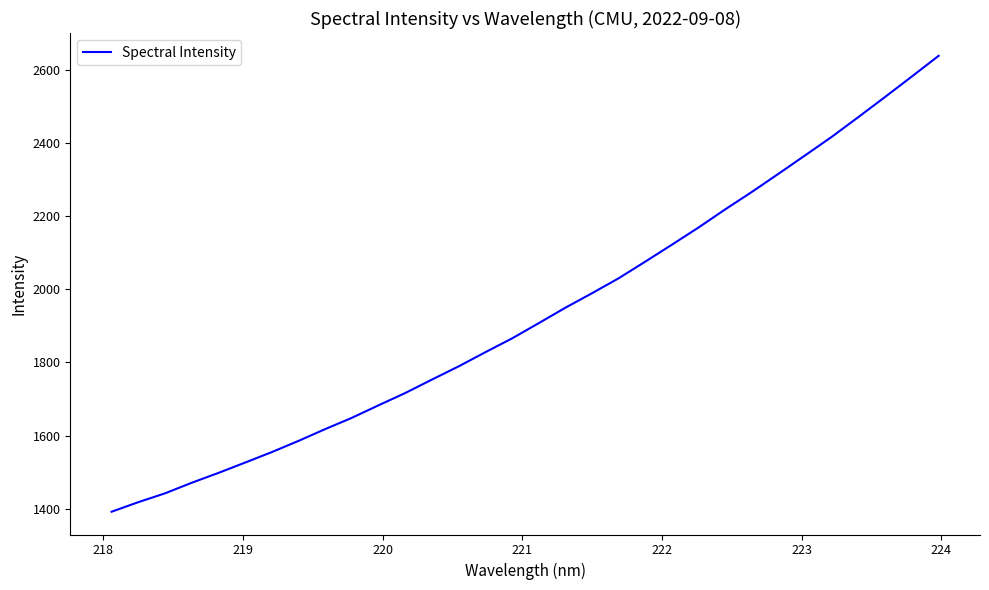

What is the difference between the maximum and second lowest values?

1219.1